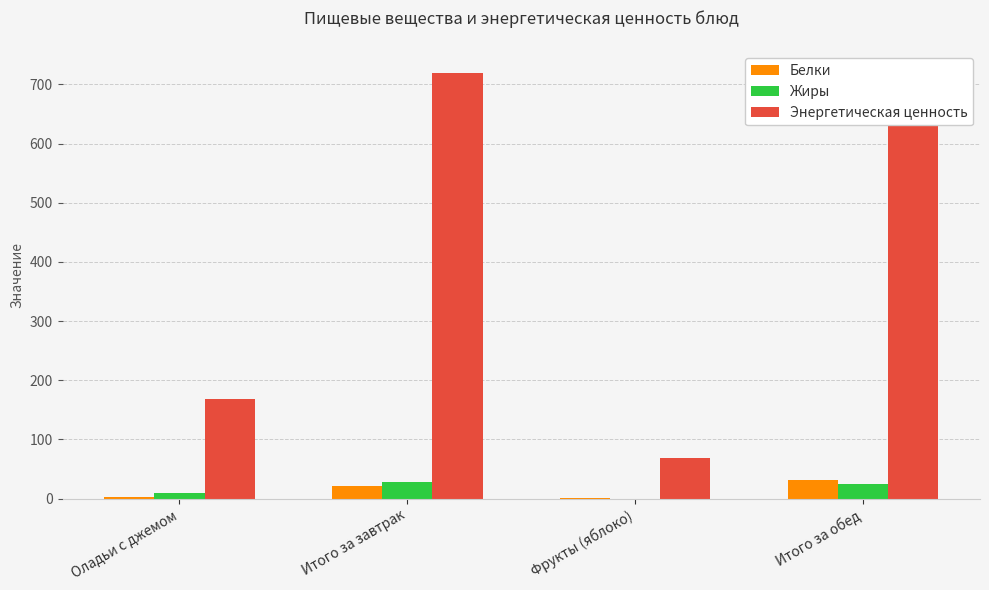

What is the maximum value for Белки?

32.3